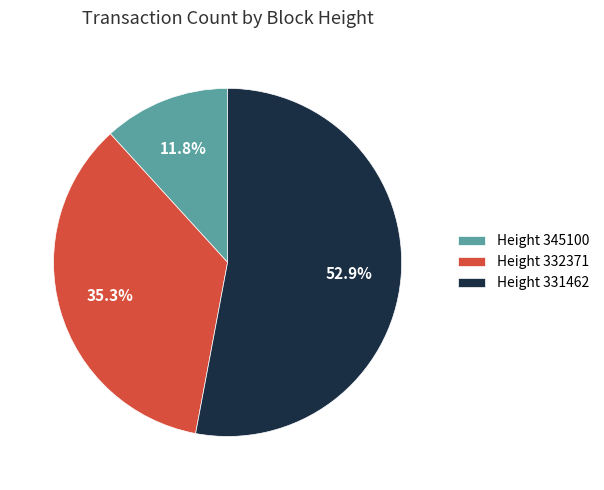

What percentage is NOT represented by Height 332371?

64.7%